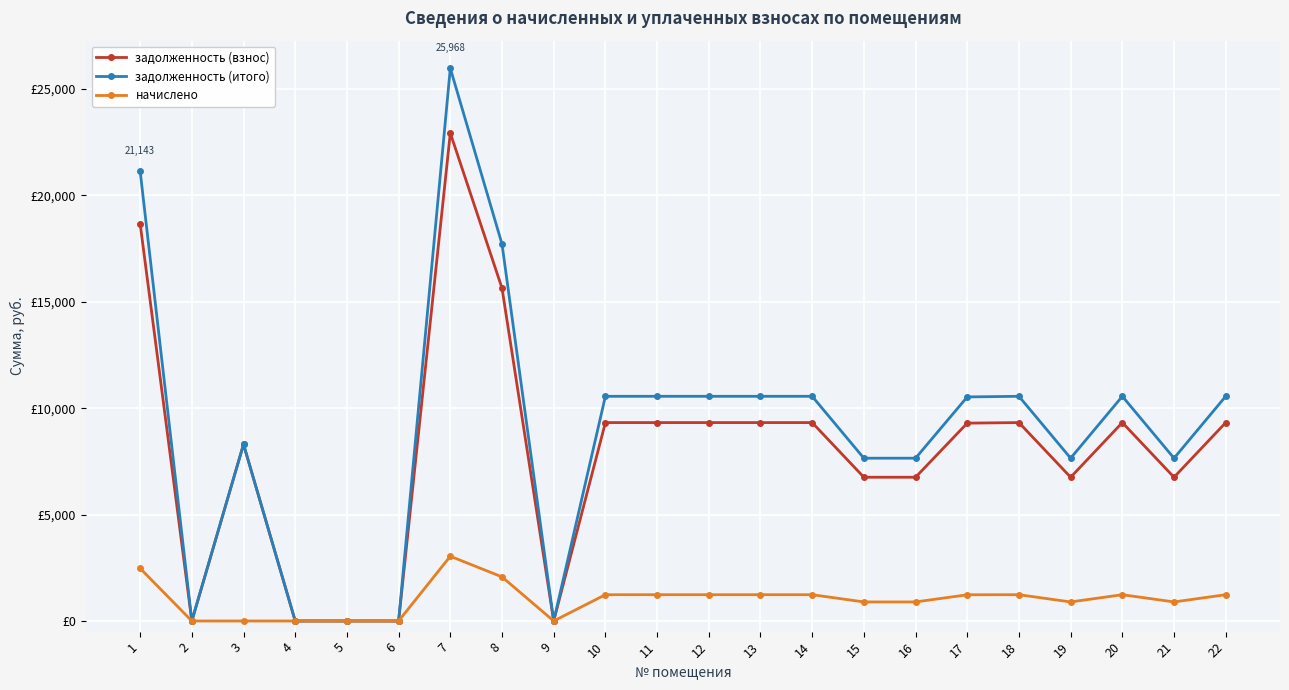

At which label does задолженность (взнос) first exceed 9321?

1